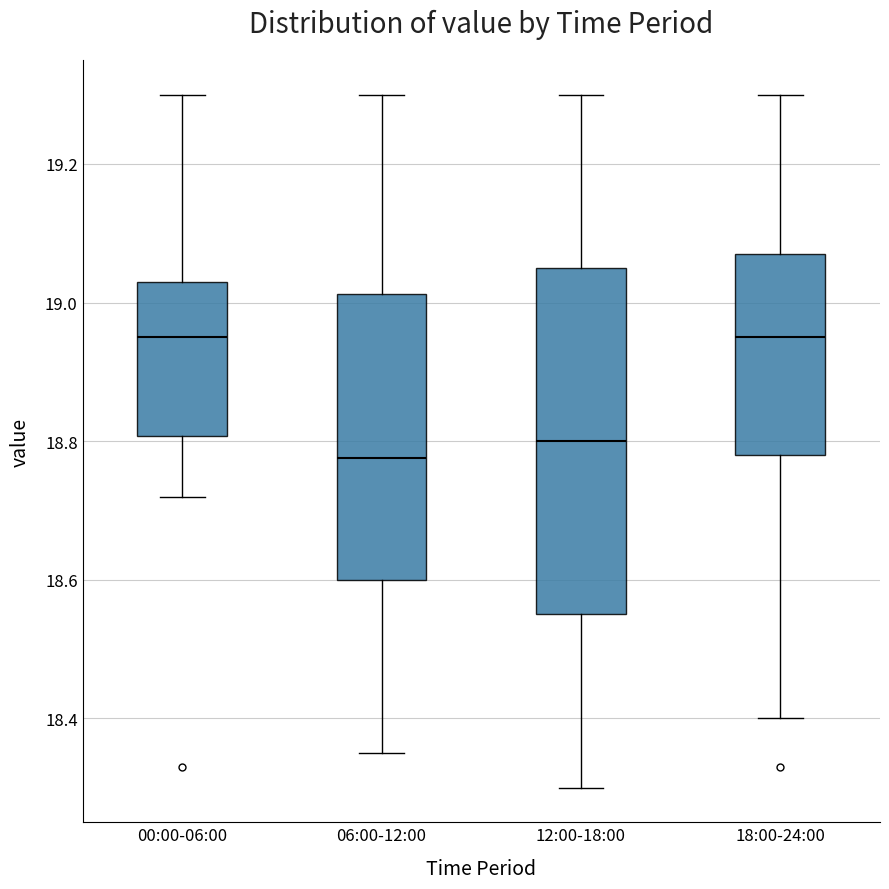

Which box's median line is the lowest?

06:00-12:00